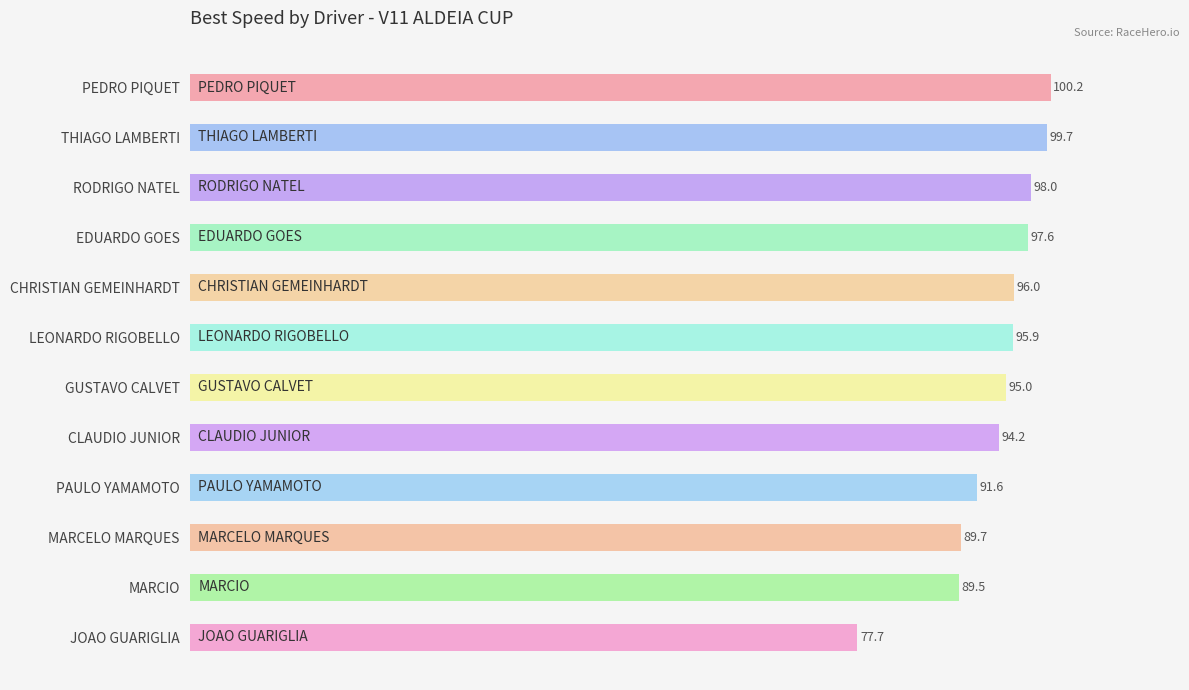

Reading top to bottom, what are all the values shown in this chart?

100.2	99.7	98.0	97.6	96.0	95.9	95.0	94.2	91.6	89.7	89.5	77.7